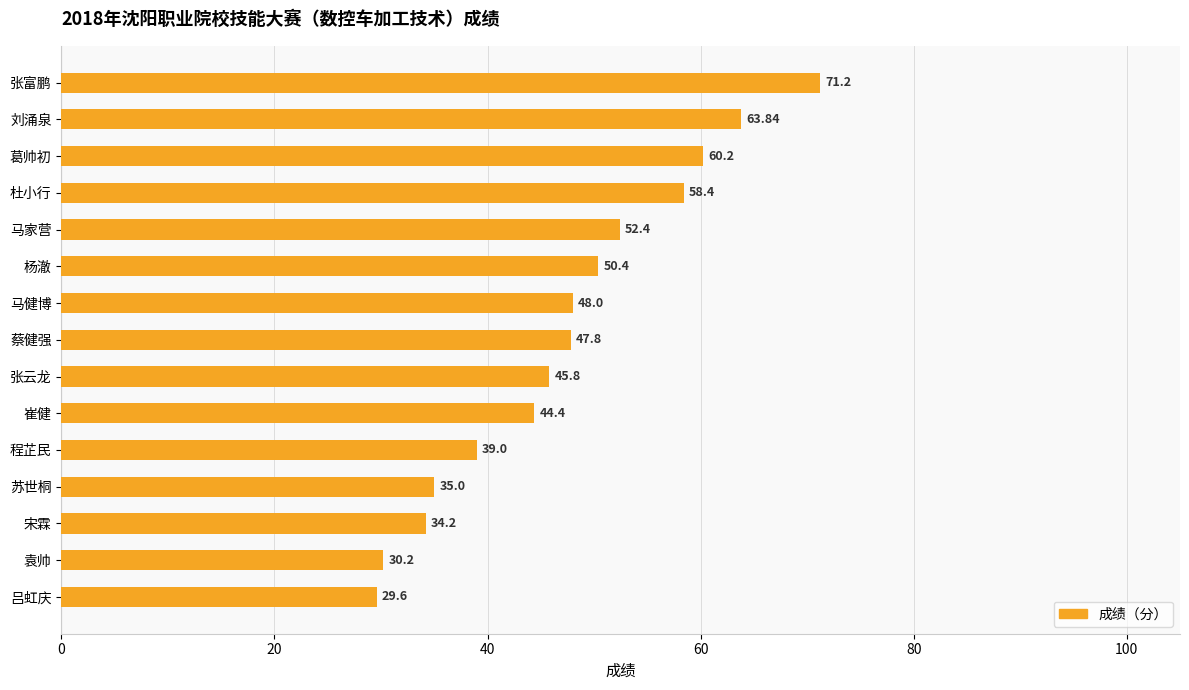

Which category has the lowest value across all series?

吕虹庆